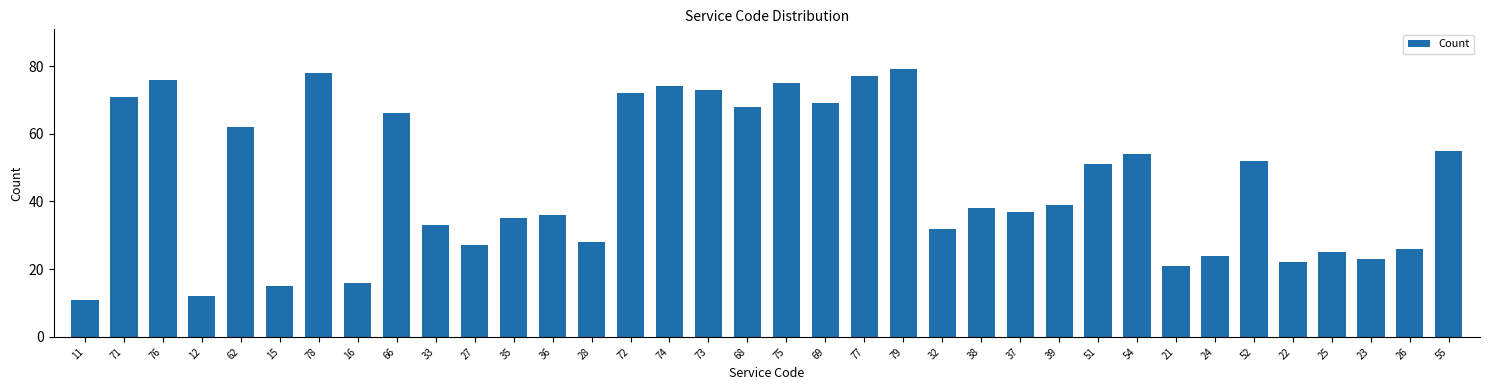

What is the label of the 31st bar from the left?

52